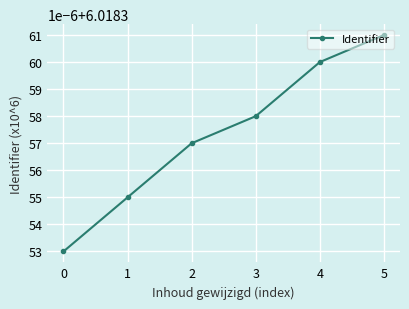

List the labels in order of value, smallest first.

0, 1, 2, 3, 4, 5